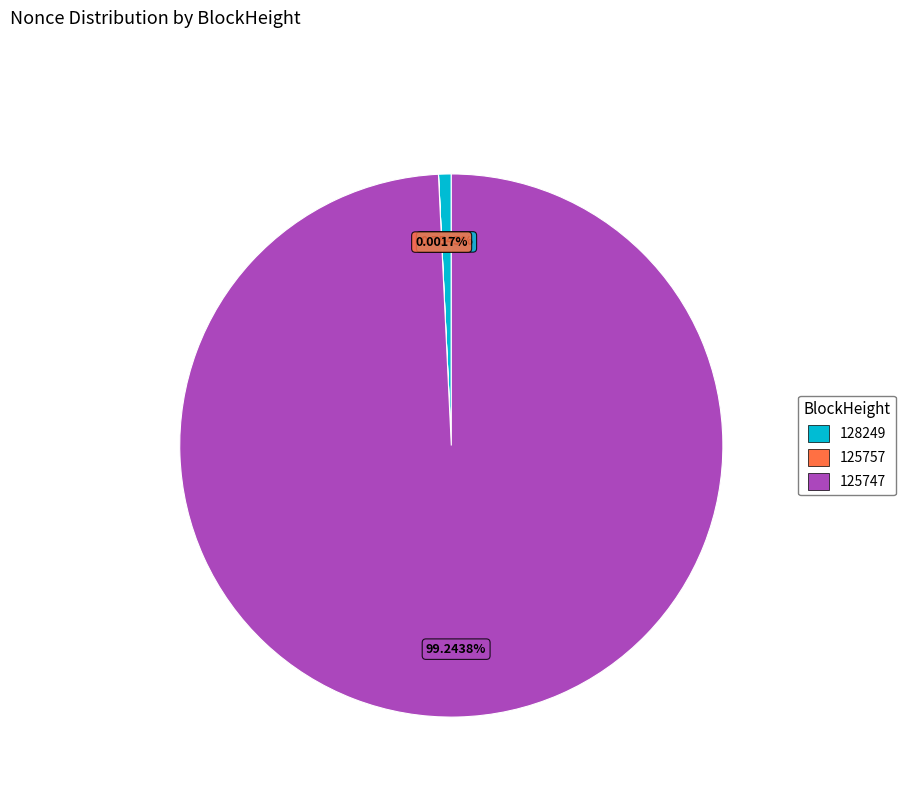

How much of the chart is everything except 128249?

99.2%